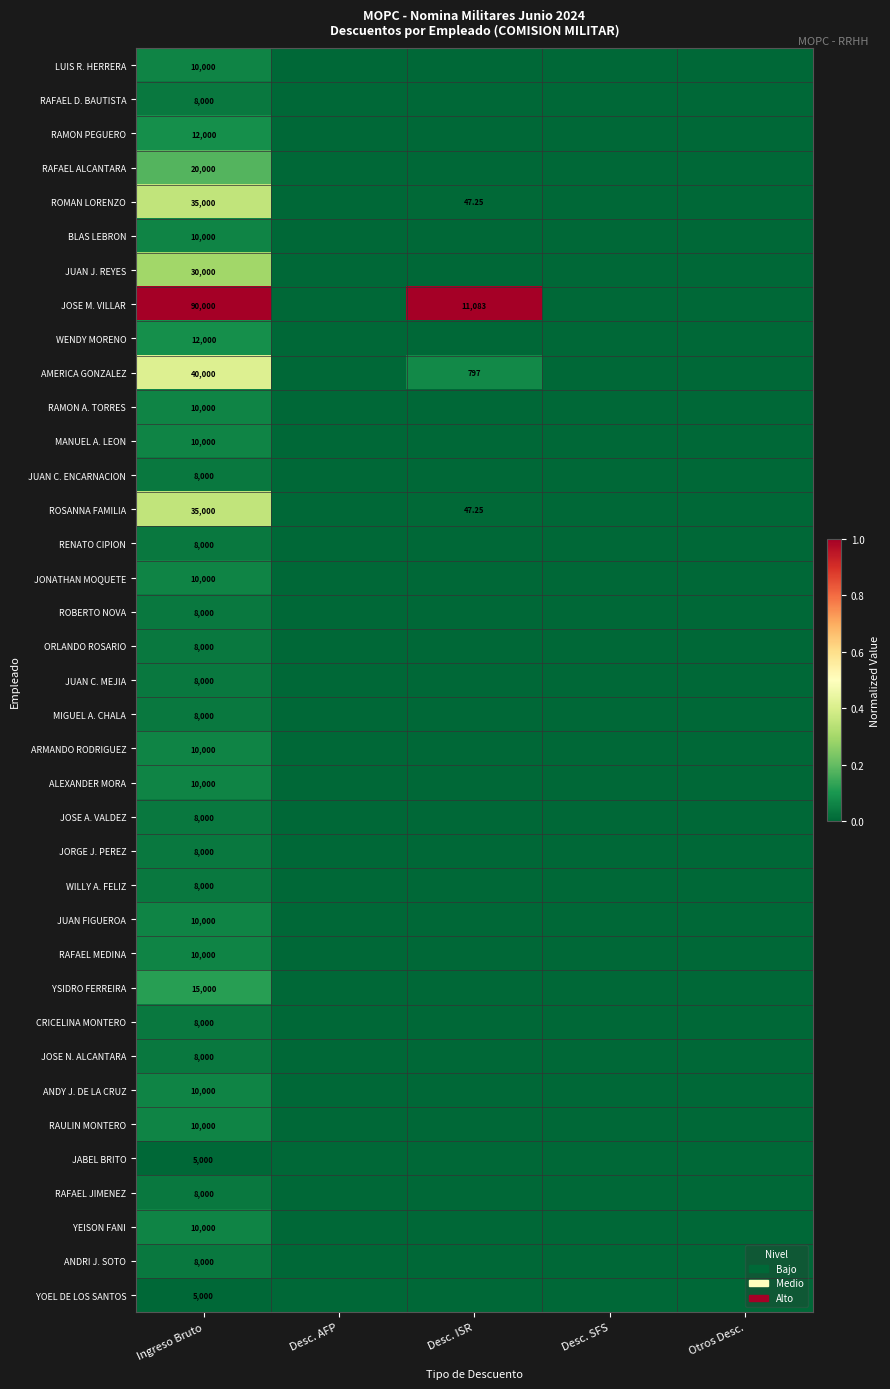

Which series changed the most between Desc. ISR and Otros Desc.?

JOSE M. VILLAR